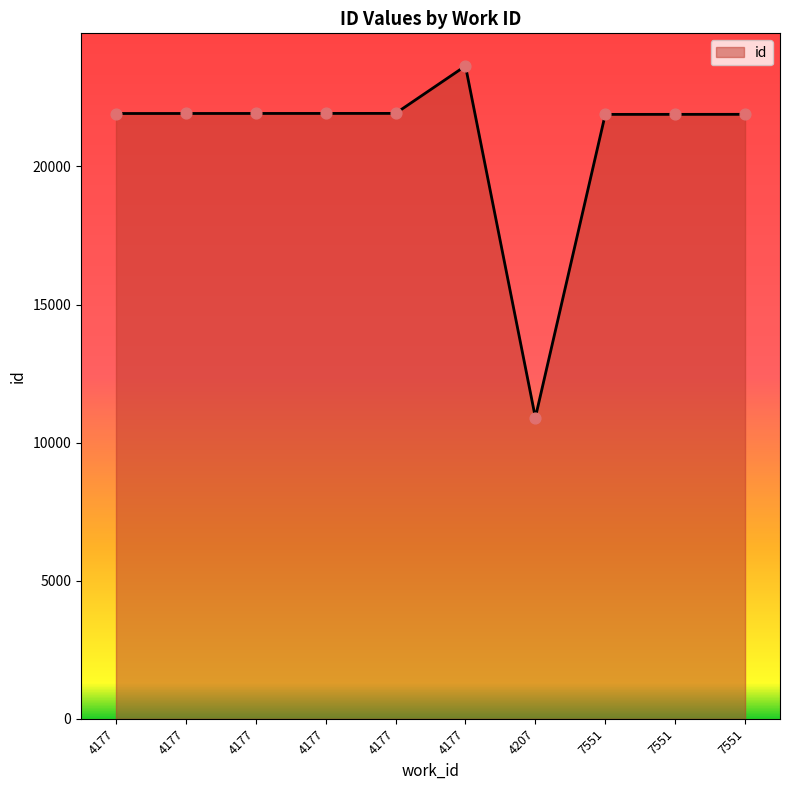

Approximately how many times larger is the value at 4177 compared to 4177?

1.0